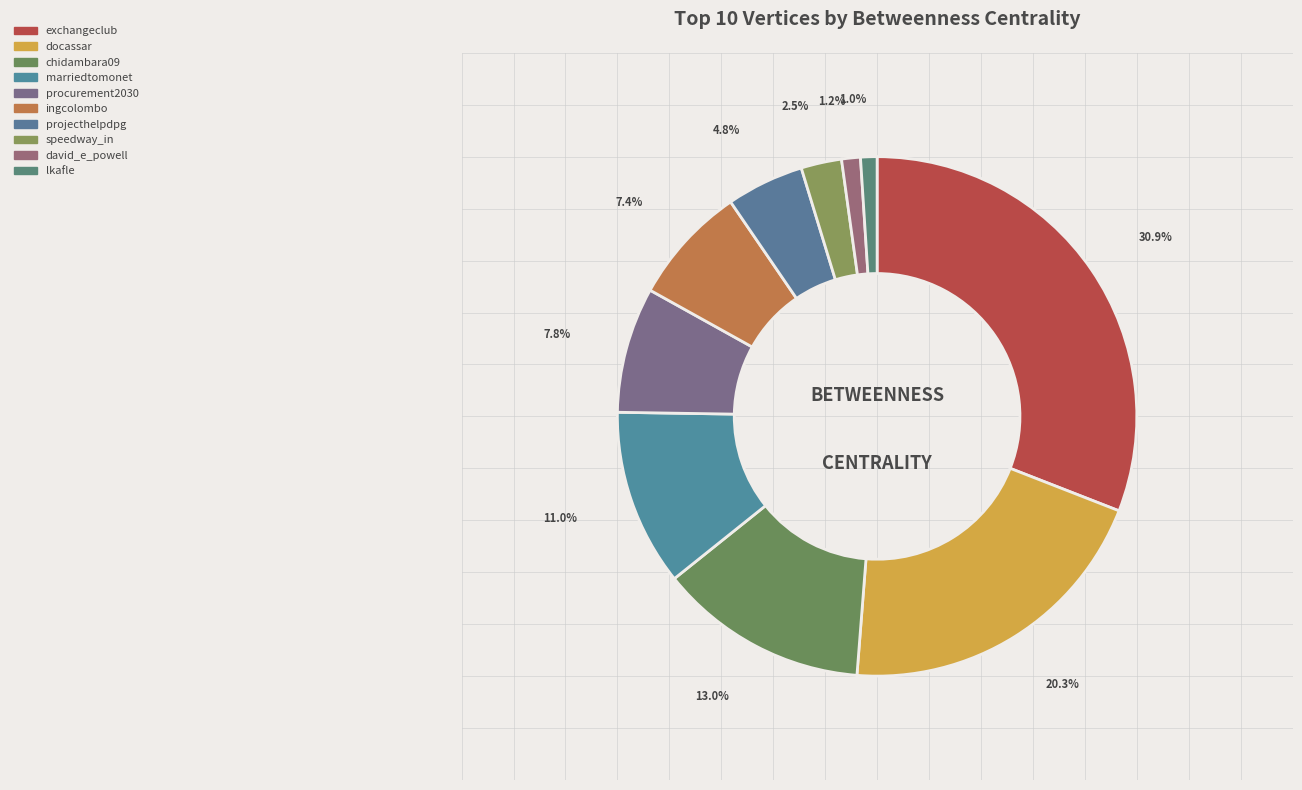

Which category has the biggest portion of the pie?

exchangeclub